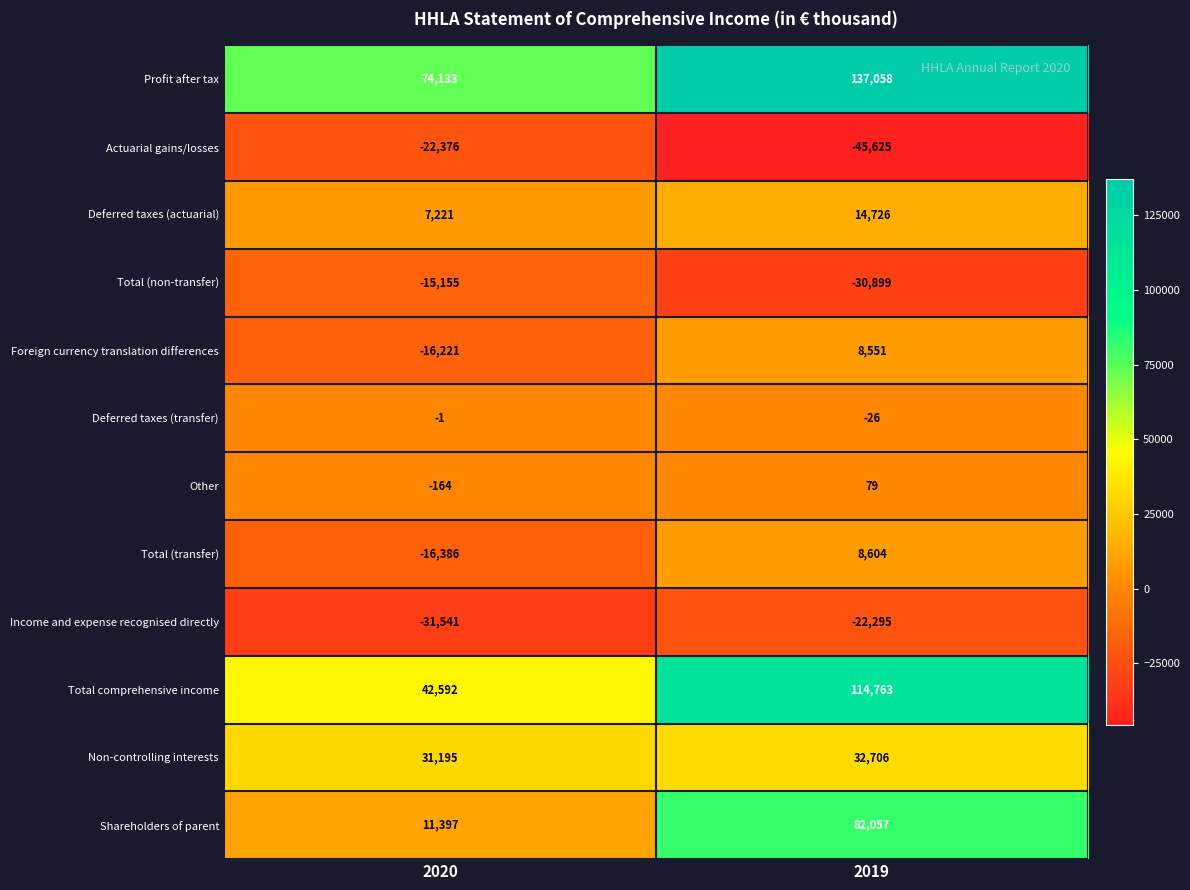

What is the maximum value for Total (non-transfer)?

-15155